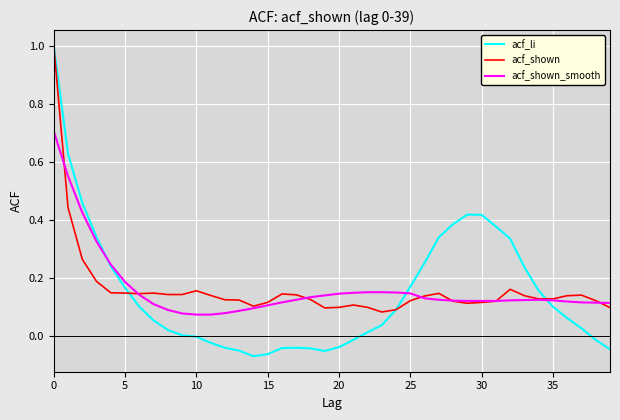

Which series has the largest range (max minus min)?

acf_li